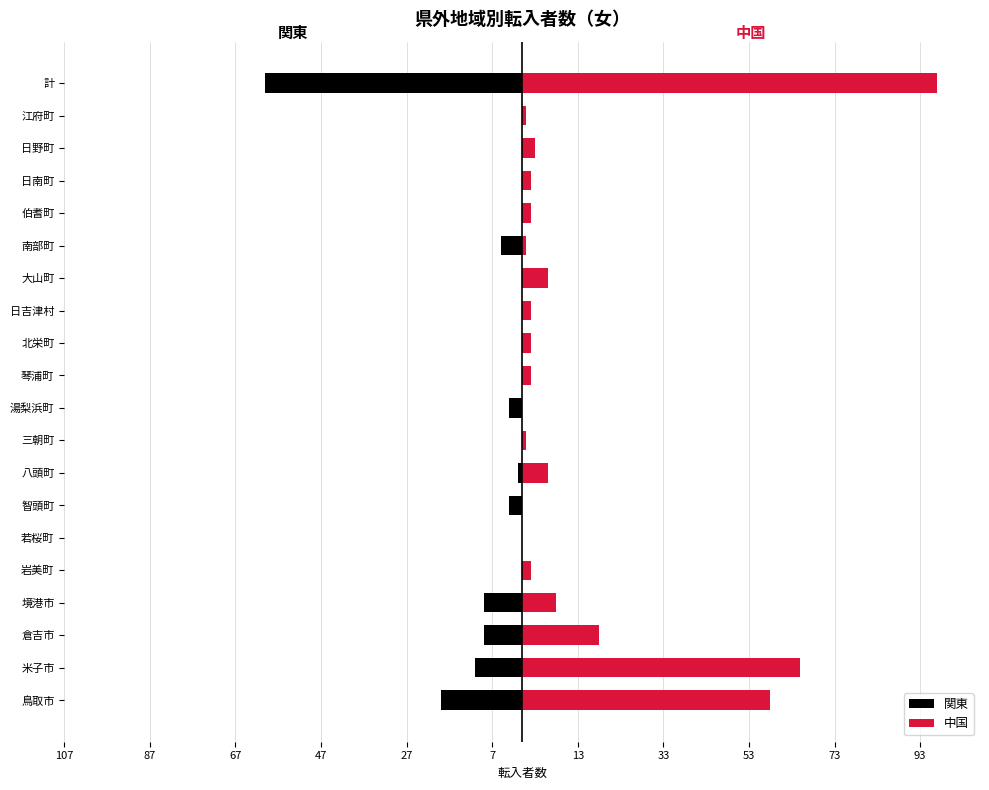

The 中国 series shows 14 at 境港市. True or false?

False